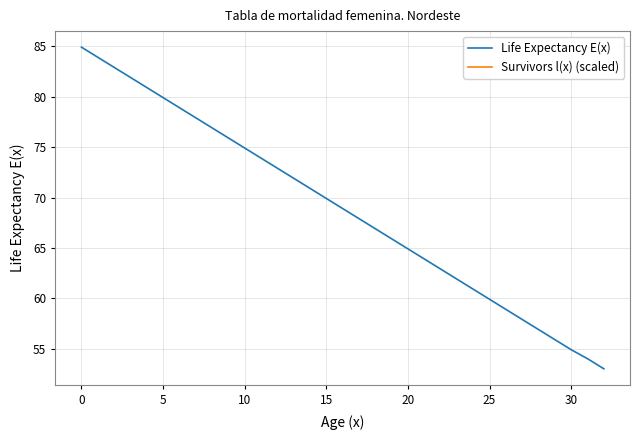

What is the maximum value shown in the chart?

84.9